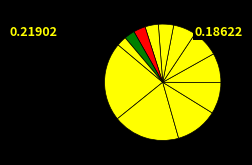

How many slices are in this pie chart?

12